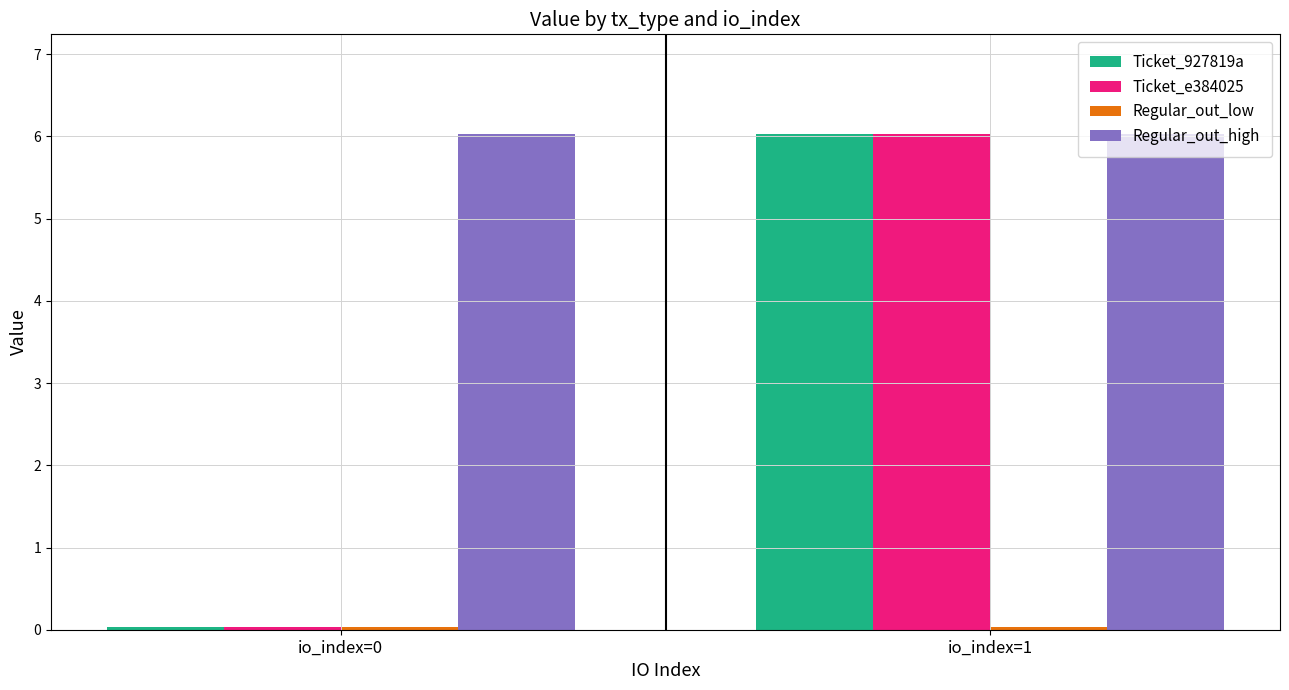

What is the sum of the Ticket_e384025 values at io_index=0 and io_index=1?

6.1